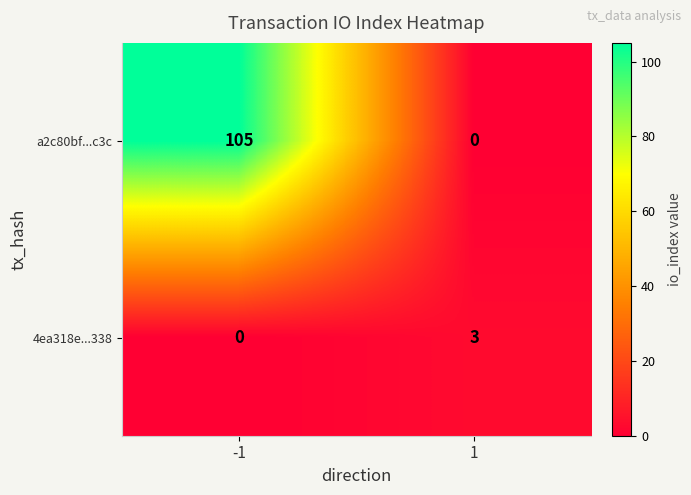

Which series changed the most between -1 and 1?

a2c80bf...c3c